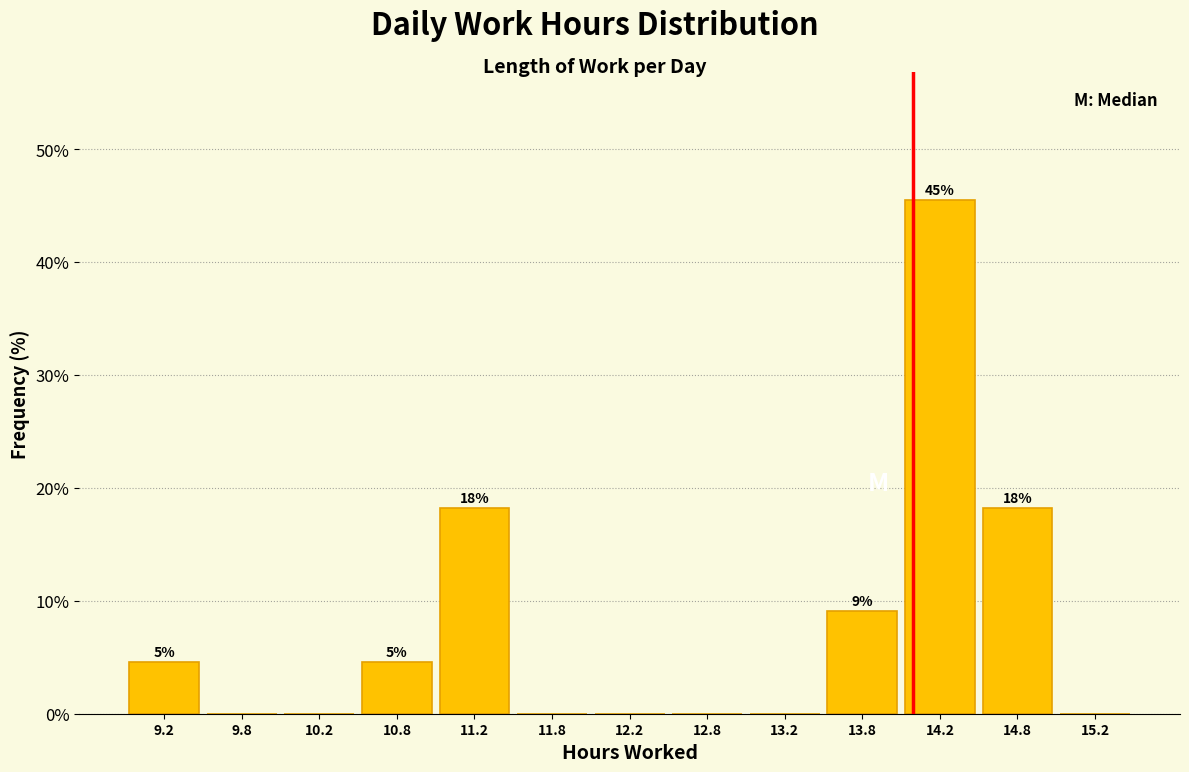

Over which range of the x-axis is the bar tallest?

14.0 to 14.5